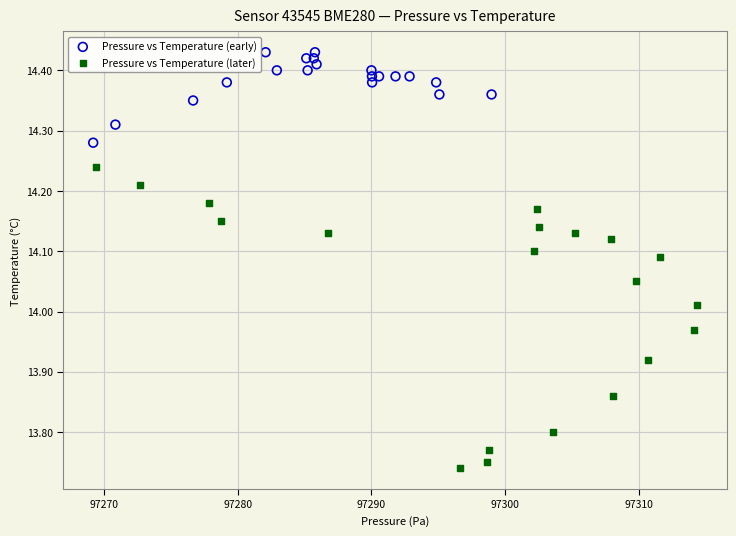

Which series has the largest Y range (max minus min)?

Pressure vs Temperature (later)